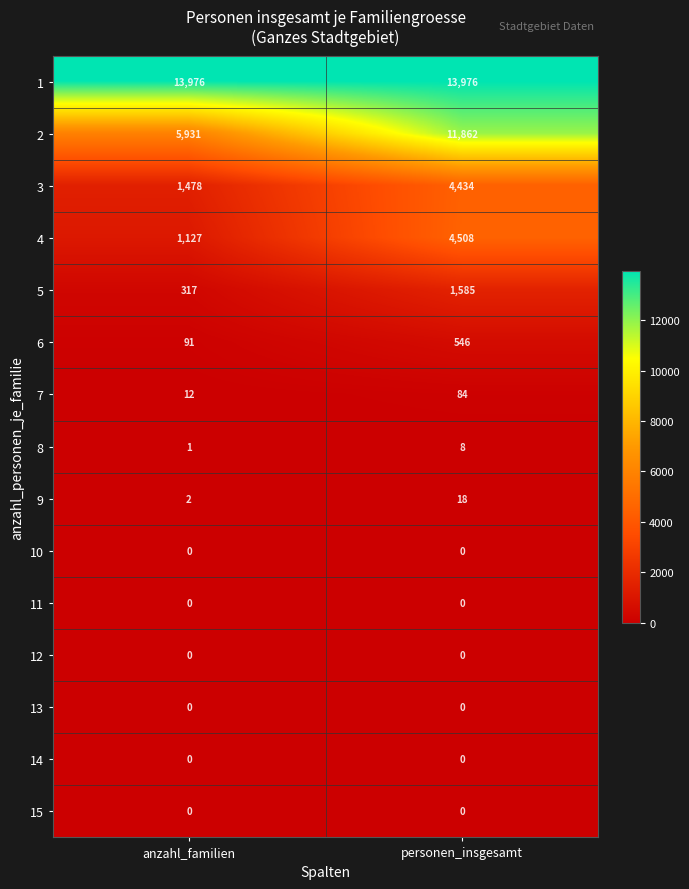

What is the greatest value displayed?

13976